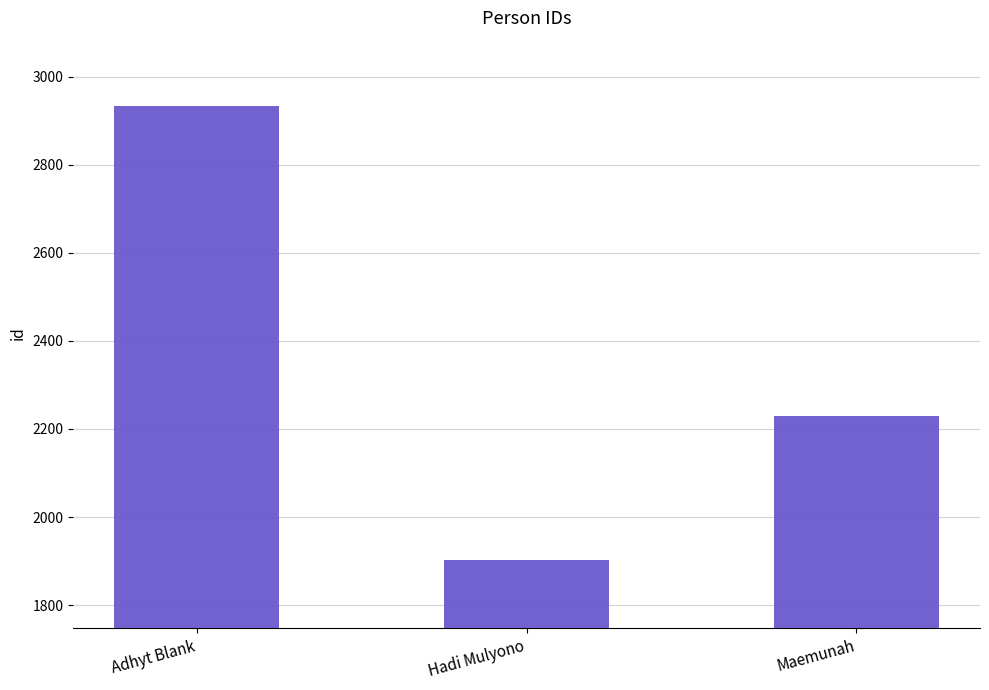

How many values are between 1902 and 2933?

3